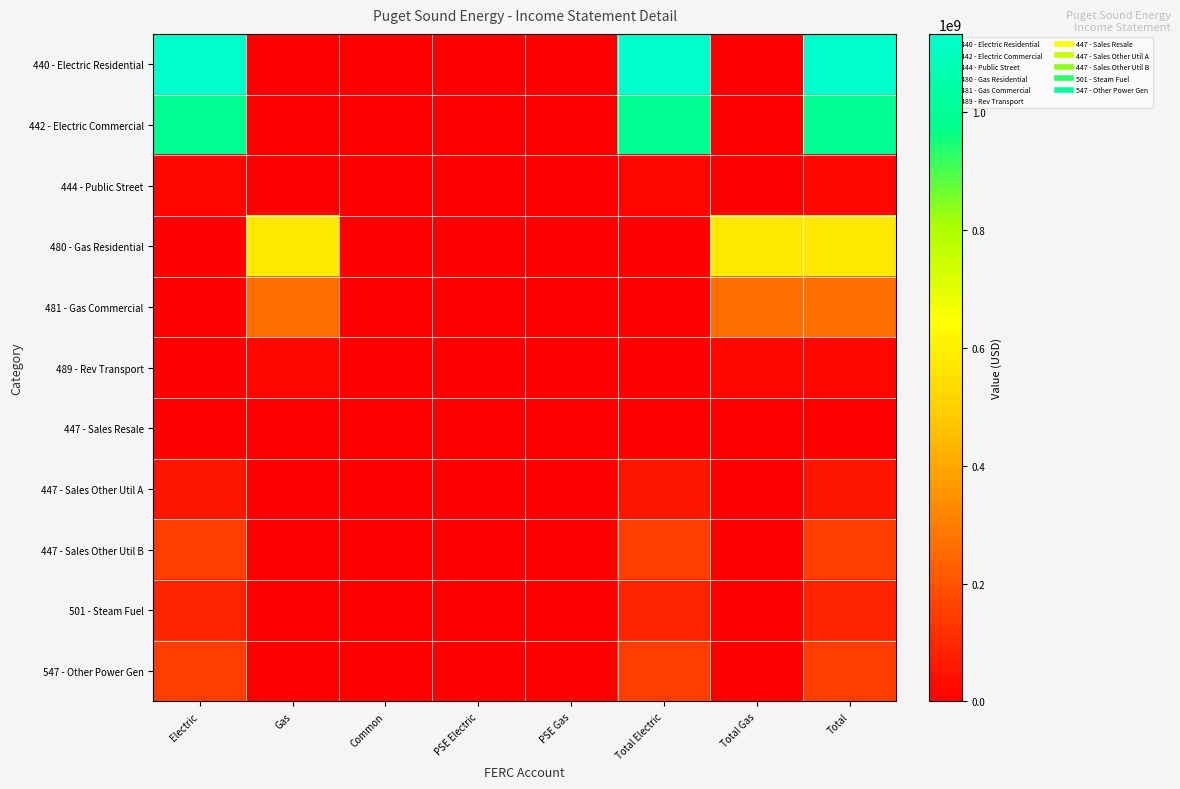

Reading left to right, extract all data points from this chart.

440 - Electric Residential: Electric=1133291978.6	Gas=0.0	Common=0.0	PSE Electric=0.0	PSE Gas=0.0	Total Electric=1133291978.6	Total Gas=0.0	Total=1133291978.6
442 - Electric Commercial: Electric=992834955.1	Gas=0.0	Common=0.0	PSE Electric=0.0	PSE Gas=0.0	Total Electric=992834955.1	Total Gas=0.0	Total=992834955.1
444 - Public Street: Electric=19921374.5	Gas=0.0	Common=0.0	PSE Electric=0.0	PSE Gas=0.0	Total Electric=19921374.5	Total Gas=0.0	Total=19921374.5
480 - Gas Residential: Electric=0.0	Gas=575792986.8	Common=0.0	PSE Electric=0.0	PSE Gas=0.0	Total Electric=0.0	Total Gas=575792986.8	Total=575792986.8
481 - Gas Commercial: Electric=0.0	Gas=261755024.5	Common=0.0	PSE Electric=0.0	PSE Gas=0.0	Total Electric=0.0	Total Gas=261755024.5	Total=261755024.5
489 - Rev Transport: Electric=0.0	Gas=19944444.7	Common=0.0	PSE Electric=0.0	PSE Gas=0.0	Total Electric=0.0	Total Gas=19944444.7	Total=19944444.7
447 - Sales Resale: Electric=324382.2	Gas=0.0	Common=0.0	PSE Electric=0.0	PSE Gas=0.0	Total Electric=324382.2	Total Gas=0.0	Total=324382.2
447 - Sales Other Util A: Electric=53788170.9	Gas=0.0	Common=0.0	PSE Electric=0.0	PSE Gas=0.0	Total Electric=53788170.9	Total Gas=0.0	Total=53788170.9
447 - Sales Other Util B: Electric=147337570.8	Gas=0.0	Common=0.0	PSE Electric=0.0	PSE Gas=0.0	Total Electric=147337570.8	Total Gas=0.0	Total=147337570.8
501 - Steam Fuel: Electric=85246014.7	Gas=0.0	Common=0.0	PSE Electric=0.0	PSE Gas=0.0	Total Electric=85246014.7	Total Gas=0.0	Total=85246014.7
547 - Other Power Gen: Electric=149756871.8	Gas=0.0	Common=0.0	PSE Electric=0.0	PSE Gas=0.0	Total Electric=149756871.8	Total Gas=0.0	Total=149756871.8